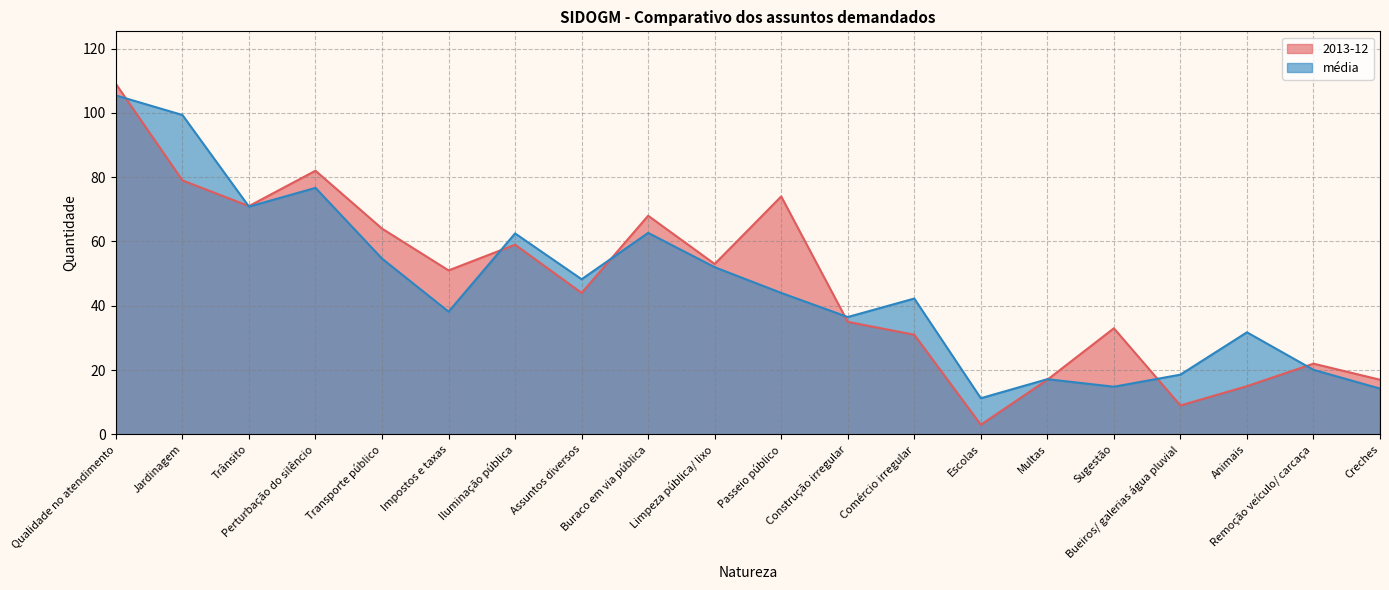

Which series has the largest total across all categories?

2013-12